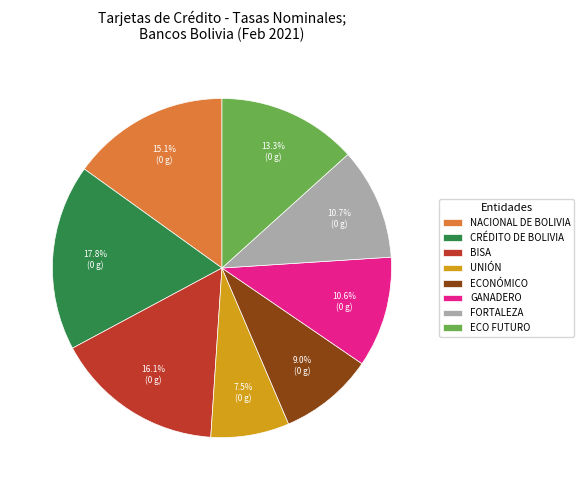

Is there any slice that represents more than half of the pie?

No